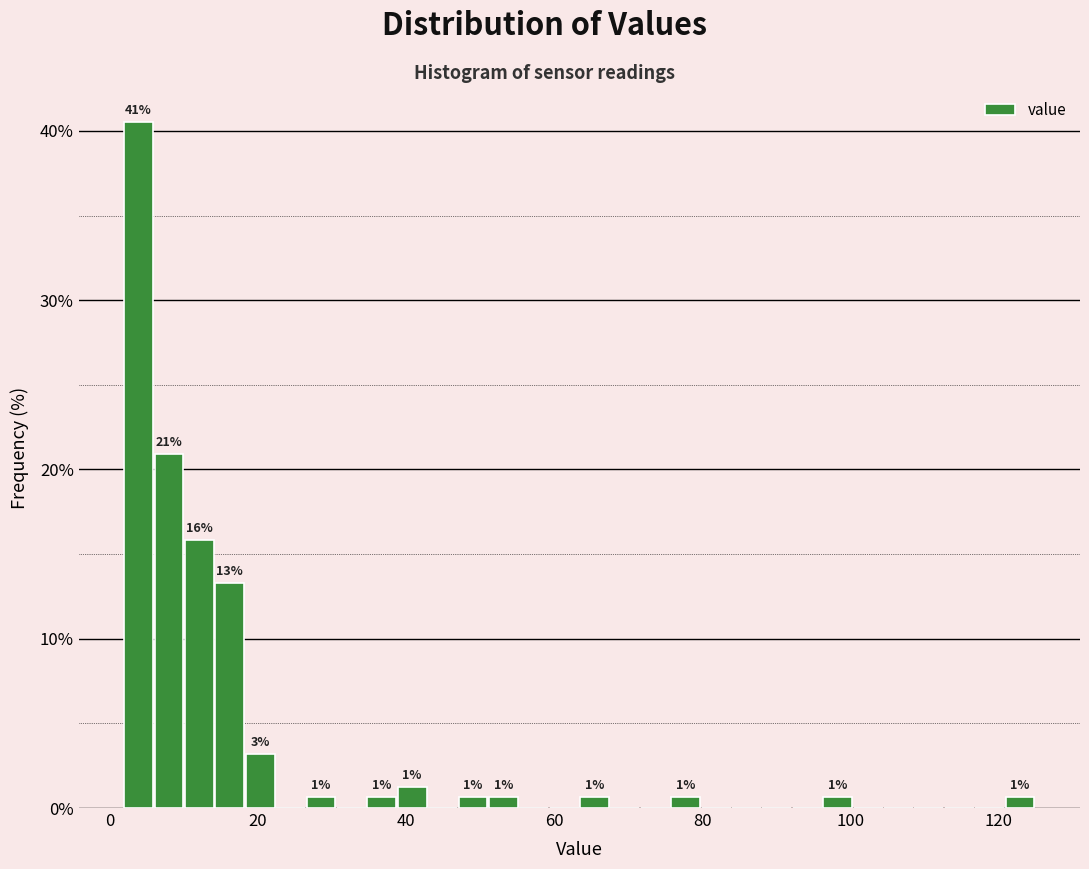

Around what value on the x-axis is the tallest bar? Give the approximate position of its centre, as read against the axis.

4